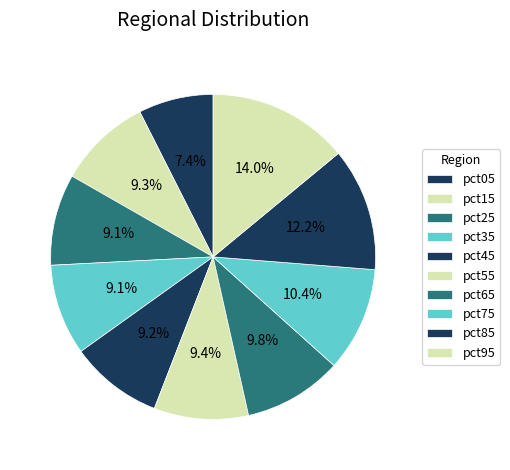

To the nearest percent, what is the average slice percentage?

10%